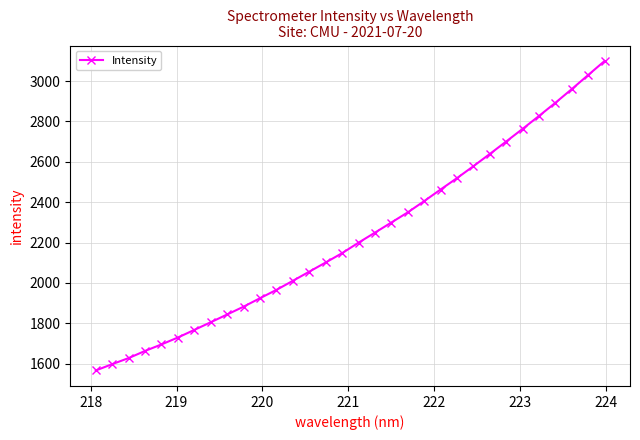

True or false: there are more than 0 points higher than both neighbors.

False